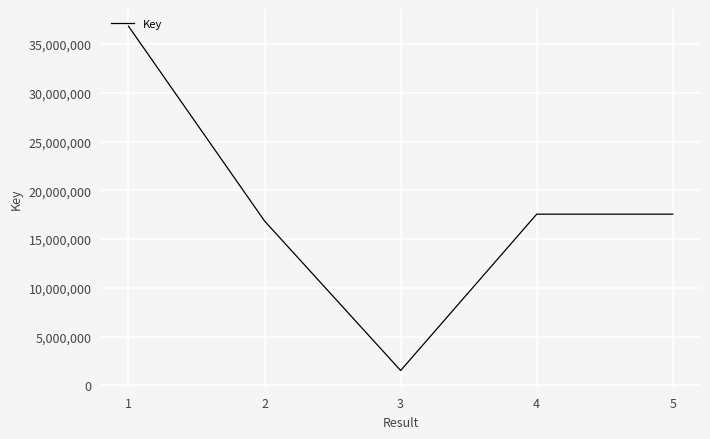

How many lines are shown in the chart?

1